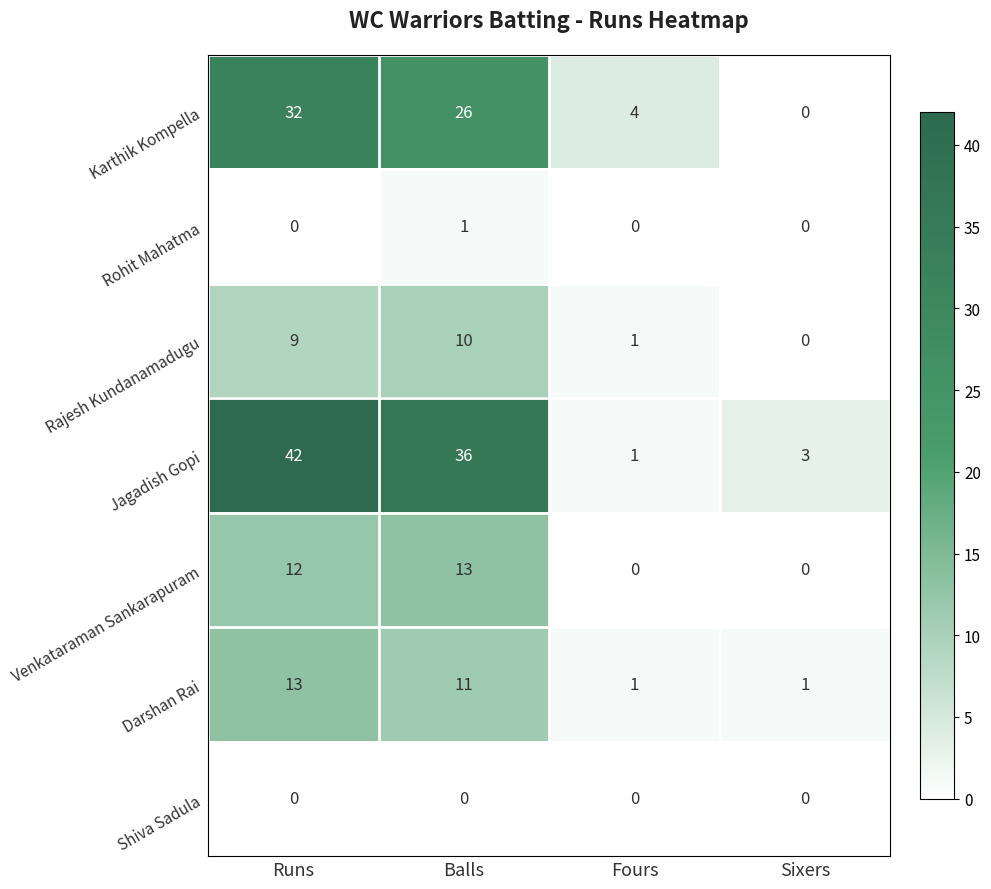

Count the number of categories in the chart.

4